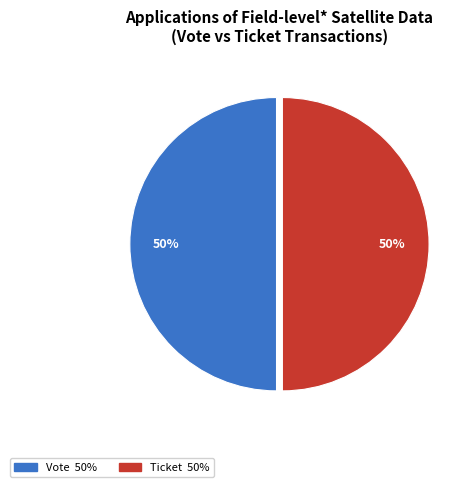

To the nearest percent, what is the average slice percentage?

50%